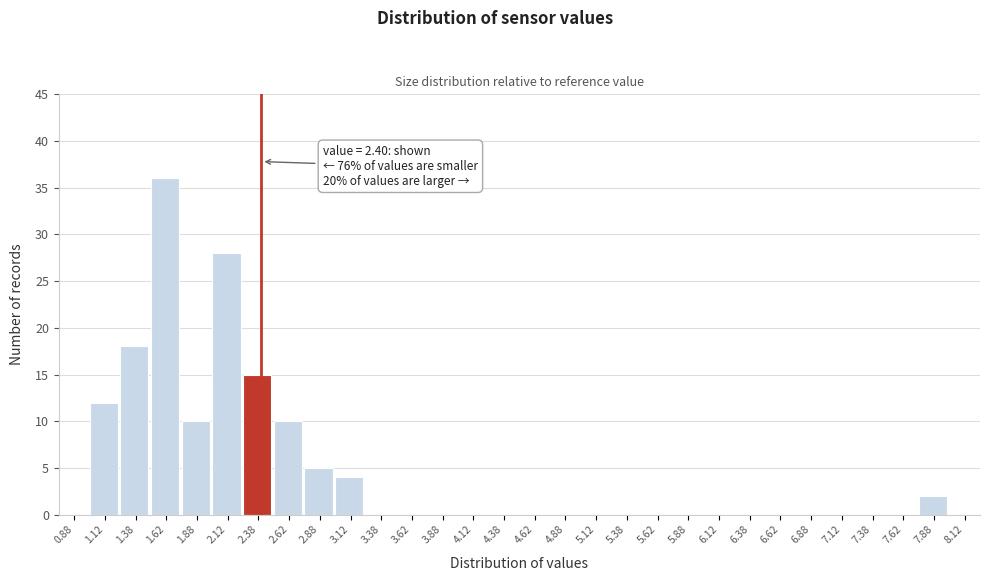

Over which range of the x-axis is the bar tallest?

1.50 to 1.75